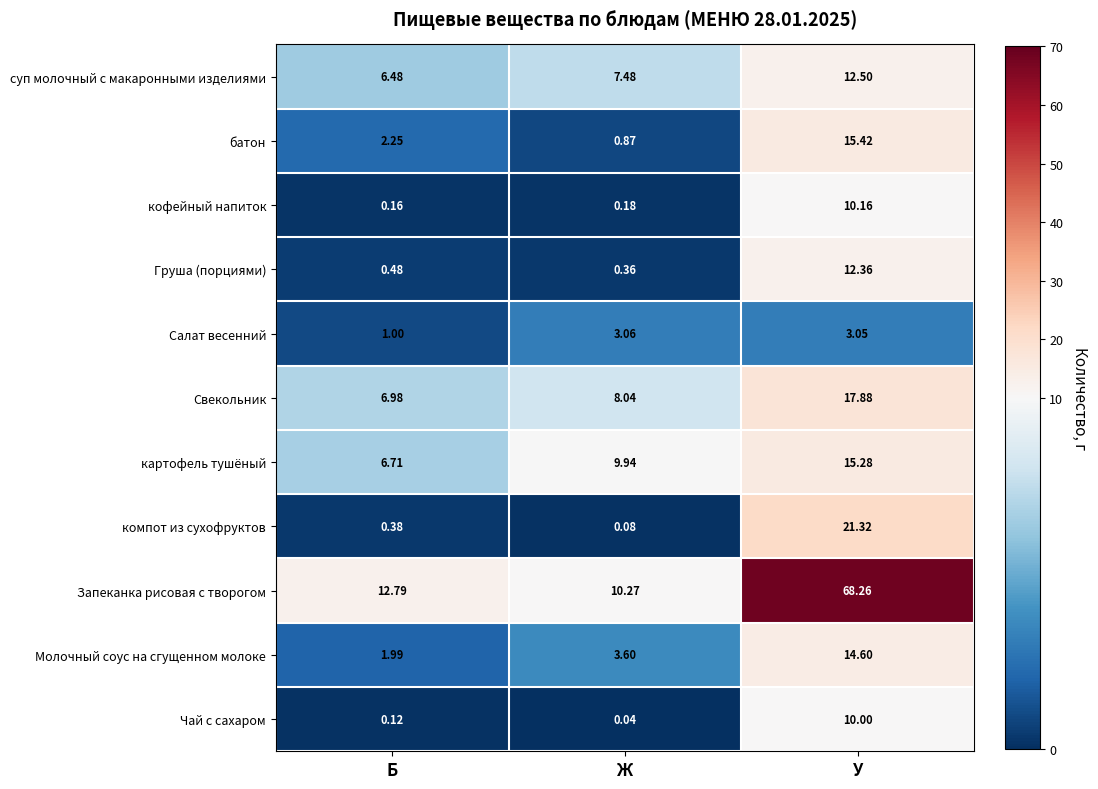

What is the greatest value displayed?

68.3